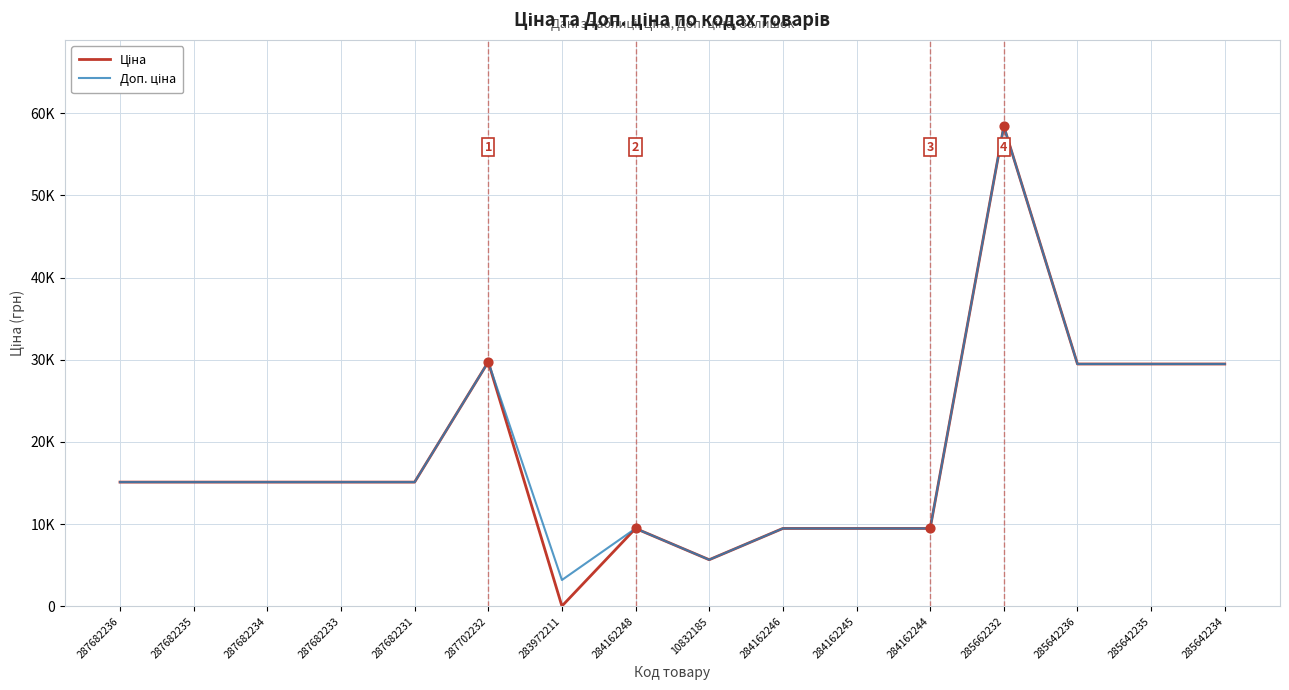

Is this an area chart (filled region under the line)?

No